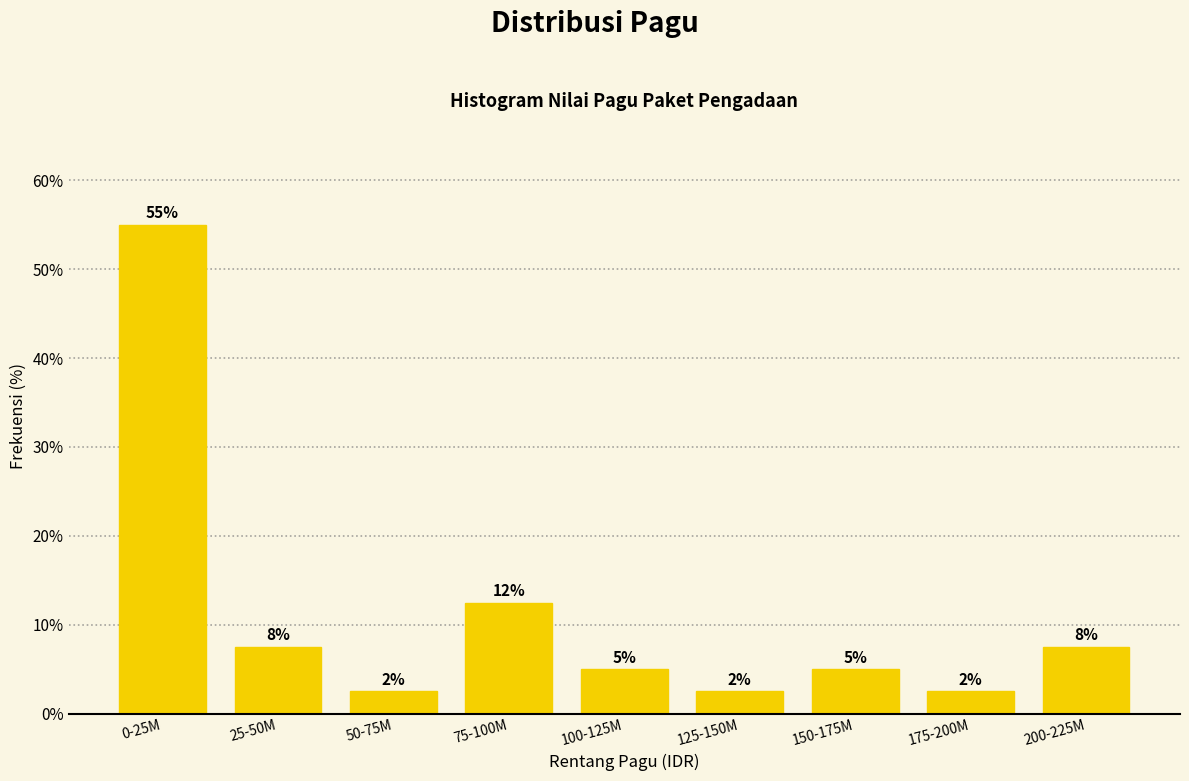

How many bars are there in total?

9